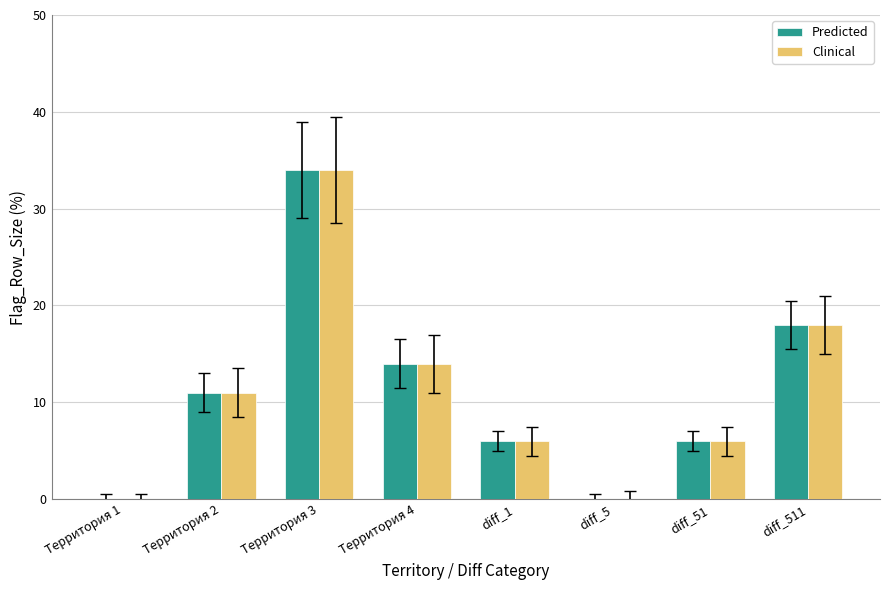

What is the sum of the Clinical values at diff_511 and Территория 4?

32